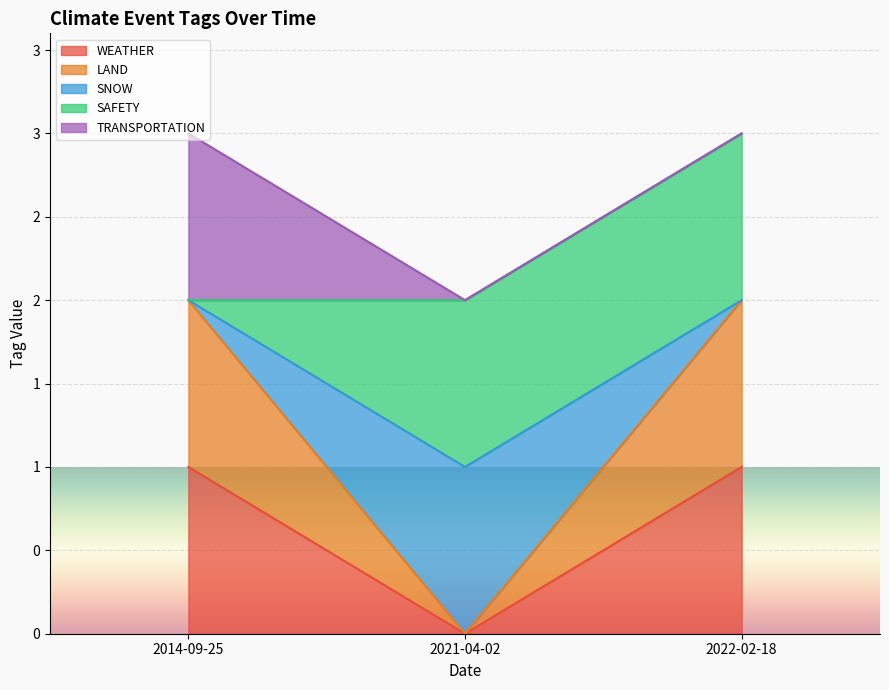

Does the chart display data point markers on the line(s)?

No